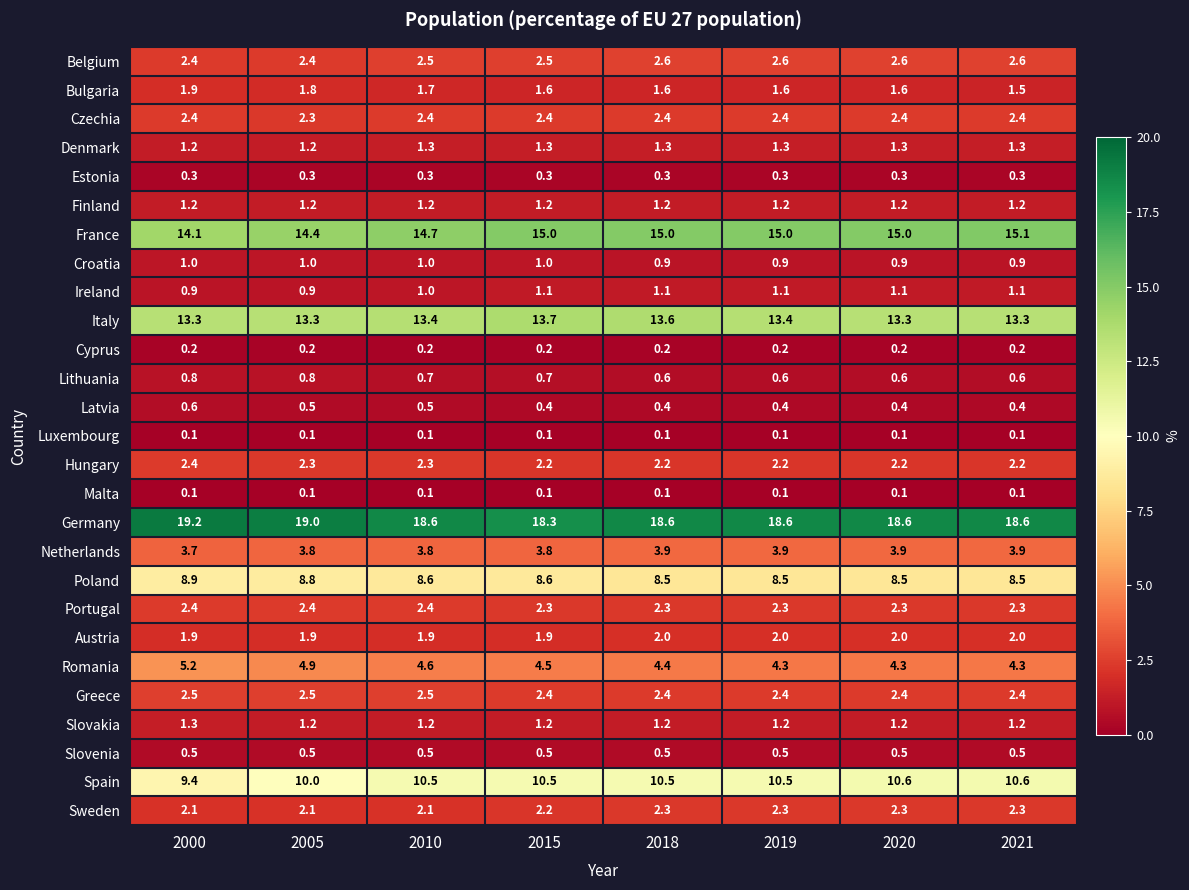

The Belgium series shows 2.4 at 2005. True or false?

True